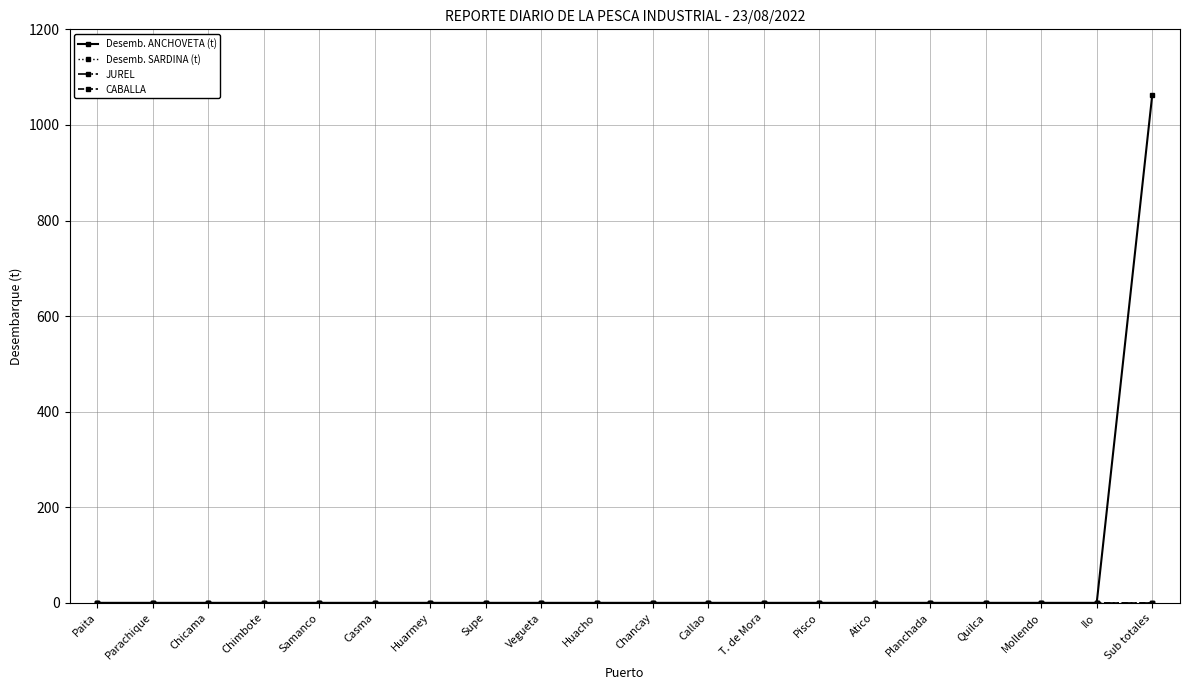

Reading left to right, what are all the values shown in this chart?

Desemb. ANCHOVETA (t): Paita=0.0	Parachique=0.0	Chicama=0.0	Chimbote=0.0	Samanco=0.0	Casma=0.0	Huarmey=0.0	Supe=0.0	Vegueta=0.0	Huacho=0.0	Chancay=0.0	Callao=0.0	T. de Mora=0.0	Pisco=0.0	Atico=0.0	Planchada=0.0	Quilca=0.0	Mollendo=0.0	Ilo=0.0	Sub totales=1062.7
Desemb. SARDINA (t): Paita=0.0	Parachique=0.0	Chicama=0.0	Chimbote=0.0	Samanco=0.0	Casma=0.0	Huarmey=0.0	Supe=0.0	Vegueta=0.0	Huacho=0.0	Chancay=0.0	Callao=0.0	T. de Mora=0.0	Pisco=0.0	Atico=0.0	Planchada=0.0	Quilca=0.0	Mollendo=0.0	Ilo=0.0	Sub totales=0.0
JUREL: Paita=0.0	Parachique=0.0	Chicama=0.0	Chimbote=0.0	Samanco=0.0	Casma=0.0	Huarmey=0.0	Supe=0.0	Vegueta=0.0	Huacho=0.0	Chancay=0.0	Callao=0.0	T. de Mora=0.0	Pisco=0.0	Atico=0.0	Planchada=0.0	Quilca=0.0	Mollendo=0.0	Ilo=0.0	Sub totales=0.0
CABALLA: Paita=0.0	Parachique=0.0	Chicama=0.0	Chimbote=0.0	Samanco=0.0	Casma=0.0	Huarmey=0.0	Supe=0.0	Vegueta=0.0	Huacho=0.0	Chancay=0.0	Callao=0.0	T. de Mora=0.0	Pisco=0.0	Atico=0.0	Planchada=0.0	Quilca=0.0	Mollendo=0.0	Ilo=0.0	Sub totales=0.0